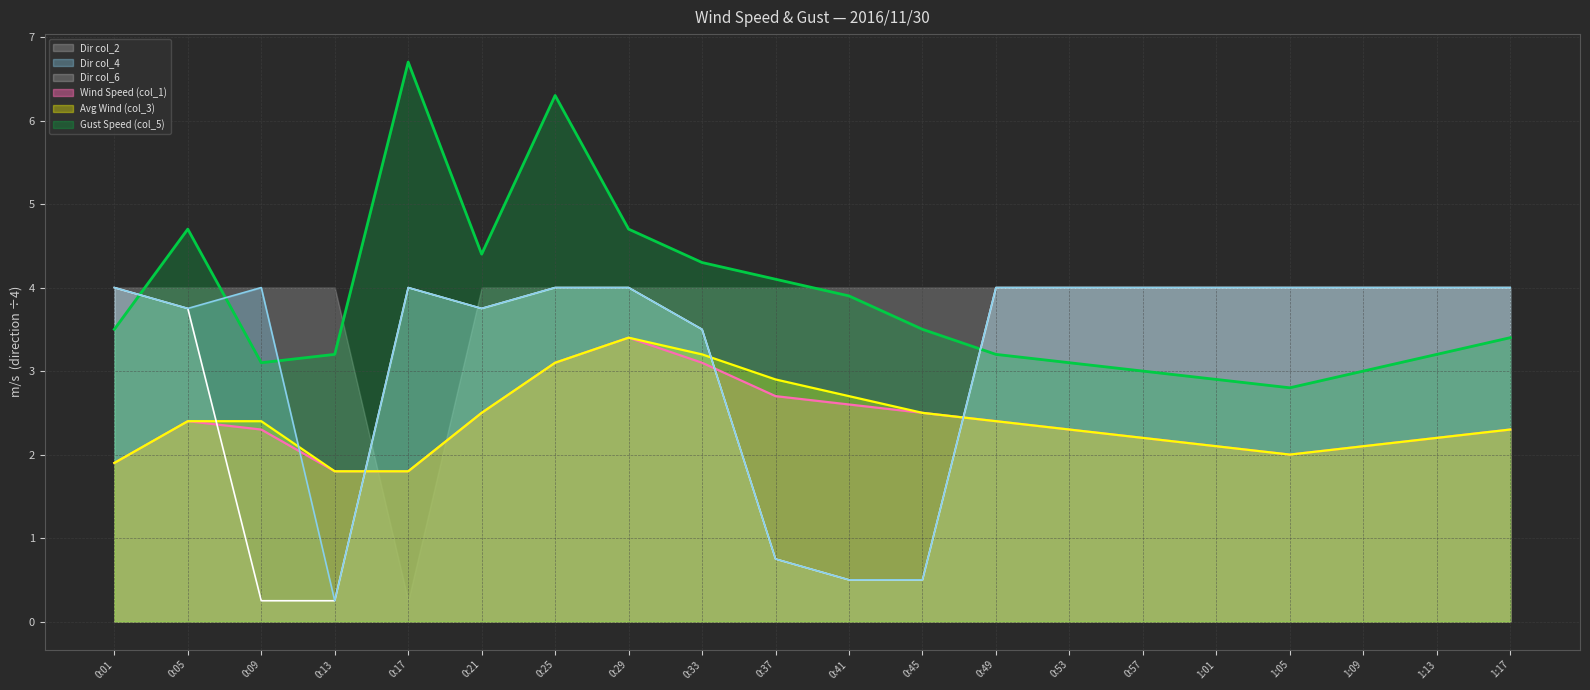

Which series has the widest spread of values?

Gust Speed (col_5)